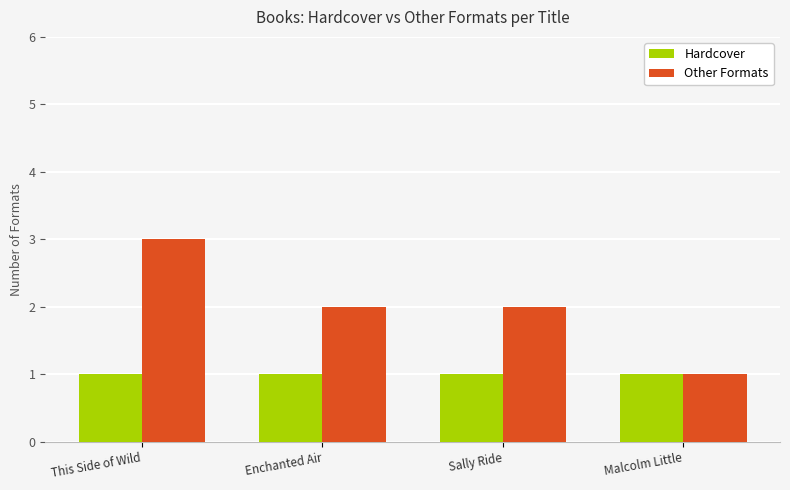

What is the approximate value of Other Formats at This Side of Wild?

3